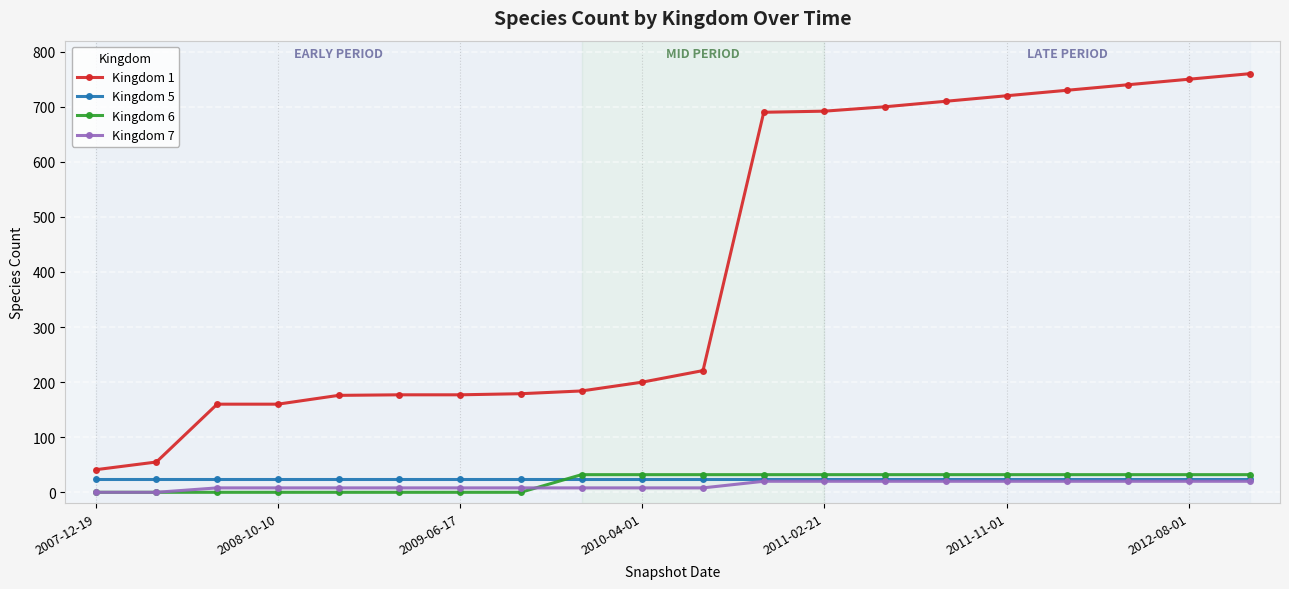

At how many categories does at least one series exceed 372?

9